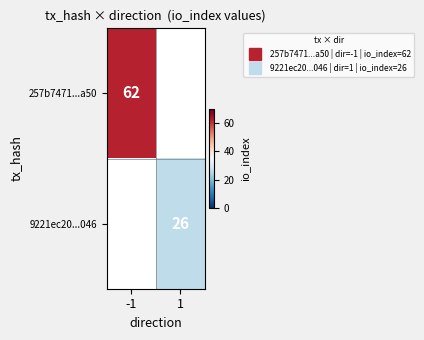

The value of 257b7471...a50 at -1 is 34. True or false?

False